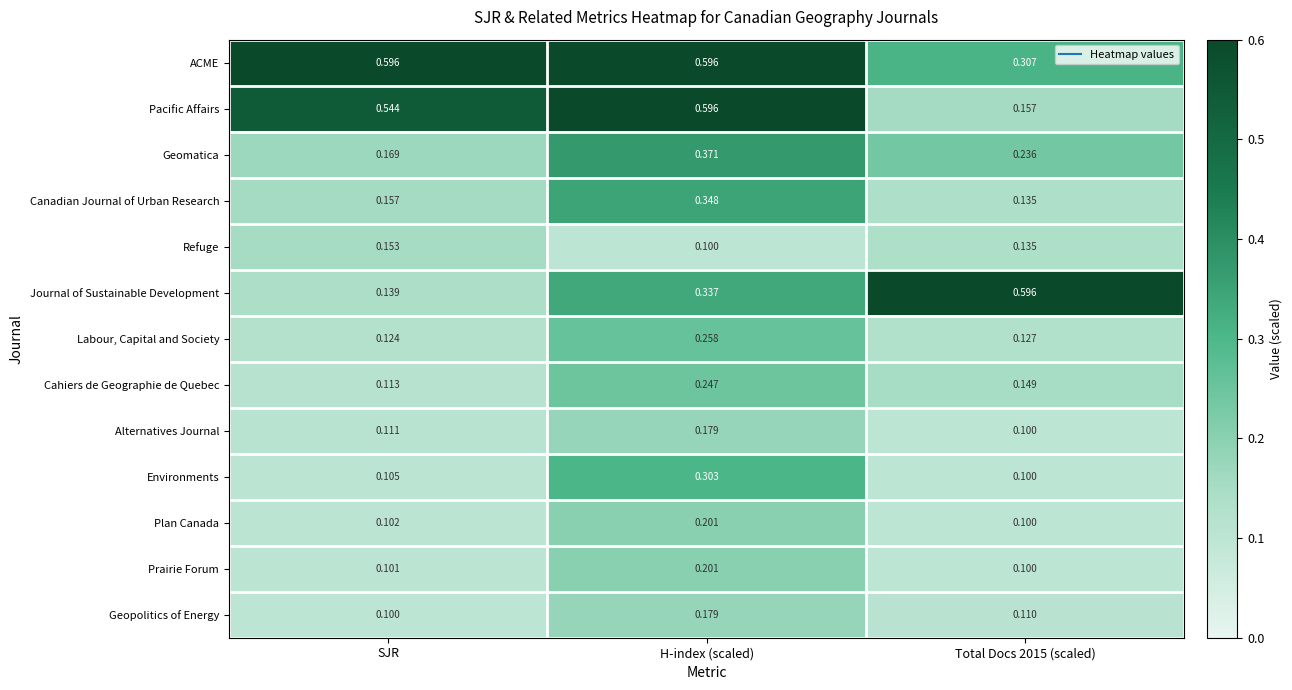

At SJR, list the series in order from largest to smallest.

ACME, Pacific Affairs, Geomatica, Canadian Journal of Urban Research, Refuge, Journal of Sustainable Development, Labour, Capital and Society, Cahiers de Geographie de Quebec, Alternatives Journal, Environments, Plan Canada, Prairie Forum, Geopolitics of Energy